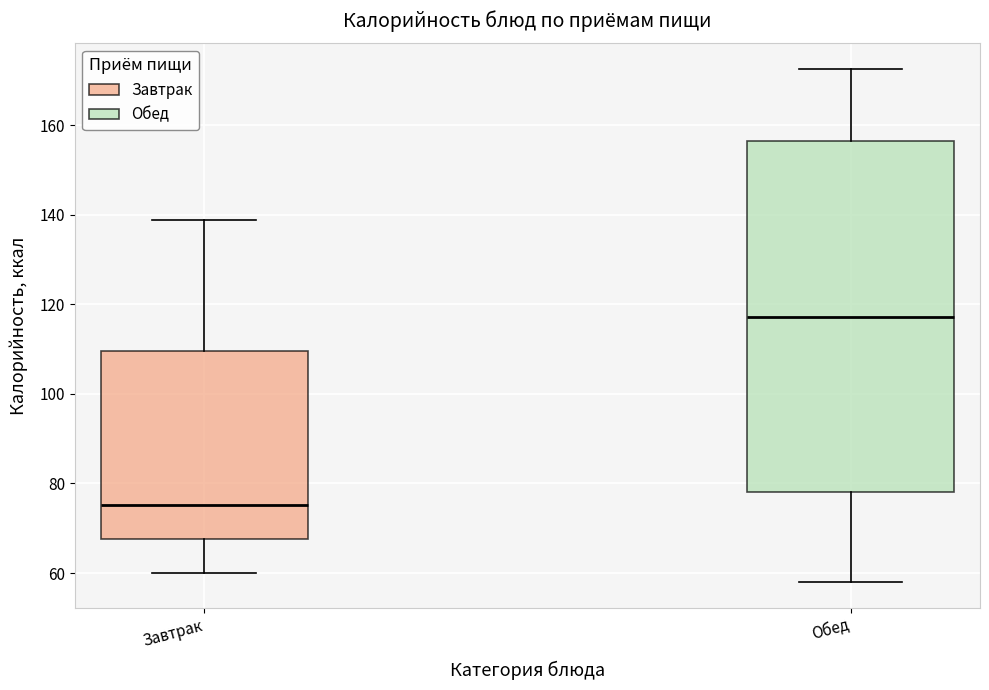

Reading left to right, read every box against the y-axis: the position of its median line, the range the box covers, and the ends of its whiskers. The values are not printed on the chart, so give them approximately, as read against the axis.

Завтрак: median 76, box 68 to 110, whiskers 60 to 138
Обед: median 118, box 78 to 156, whiskers 58 to 172